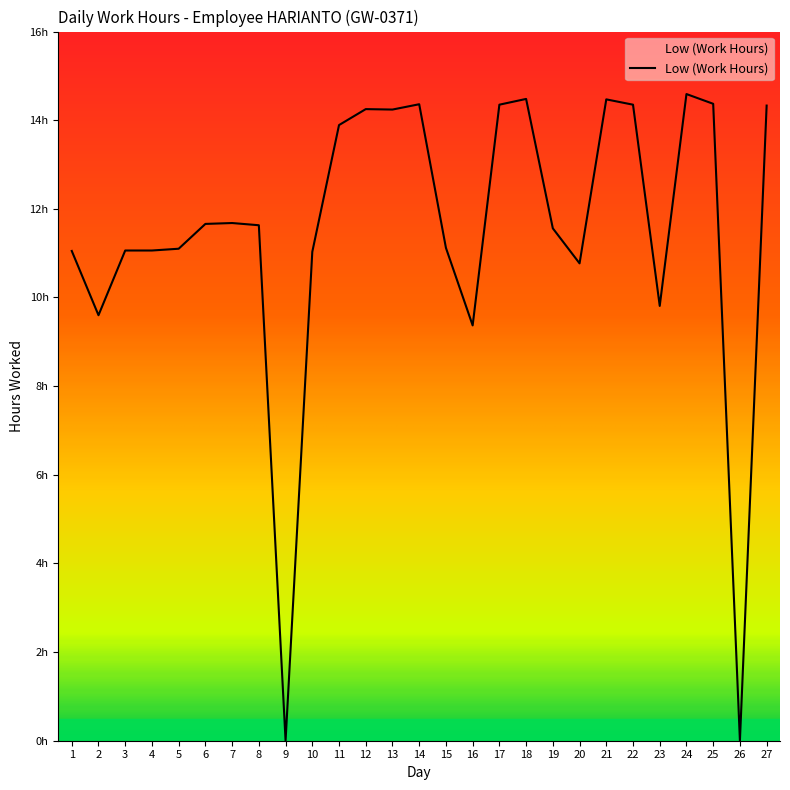

Is this an area chart (filled region under the line)?

Yes